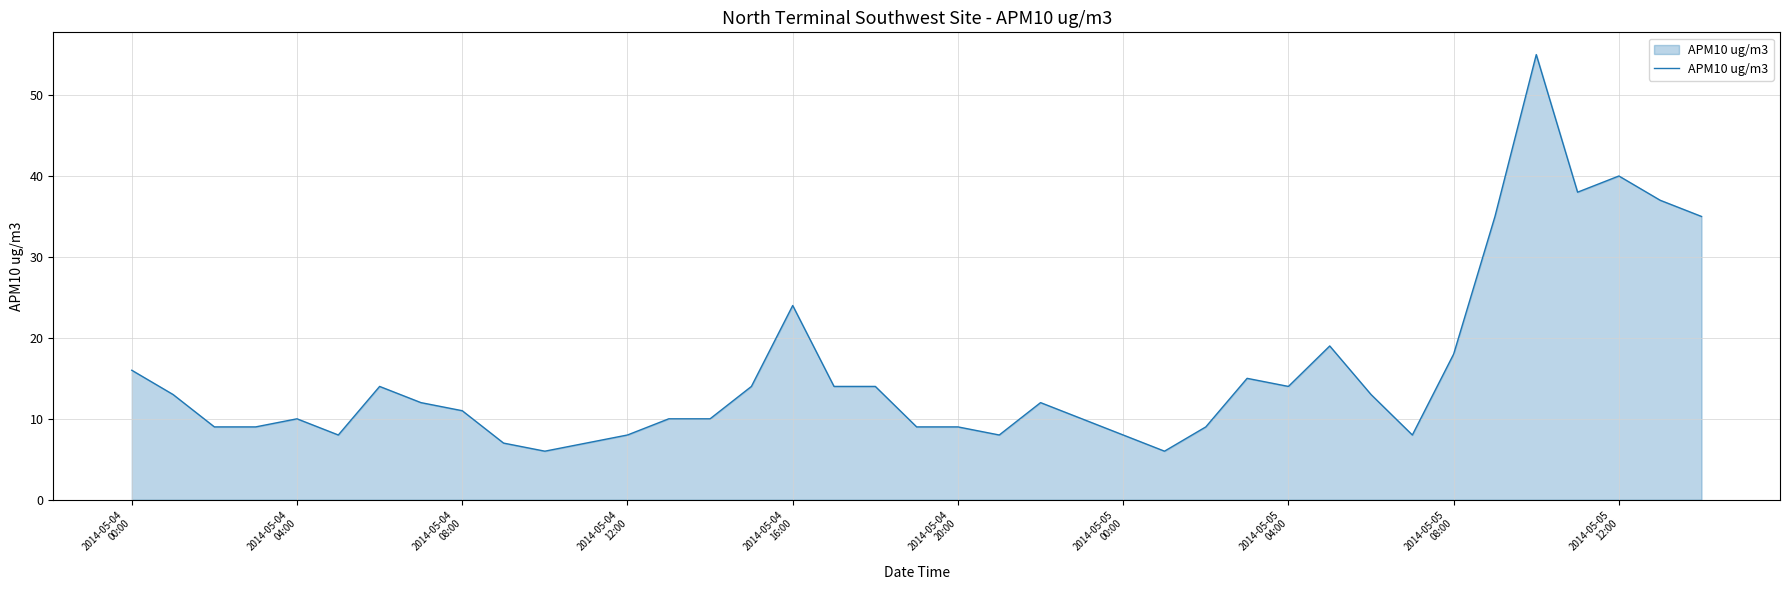

Does the chart display data point markers on the line(s)?

No